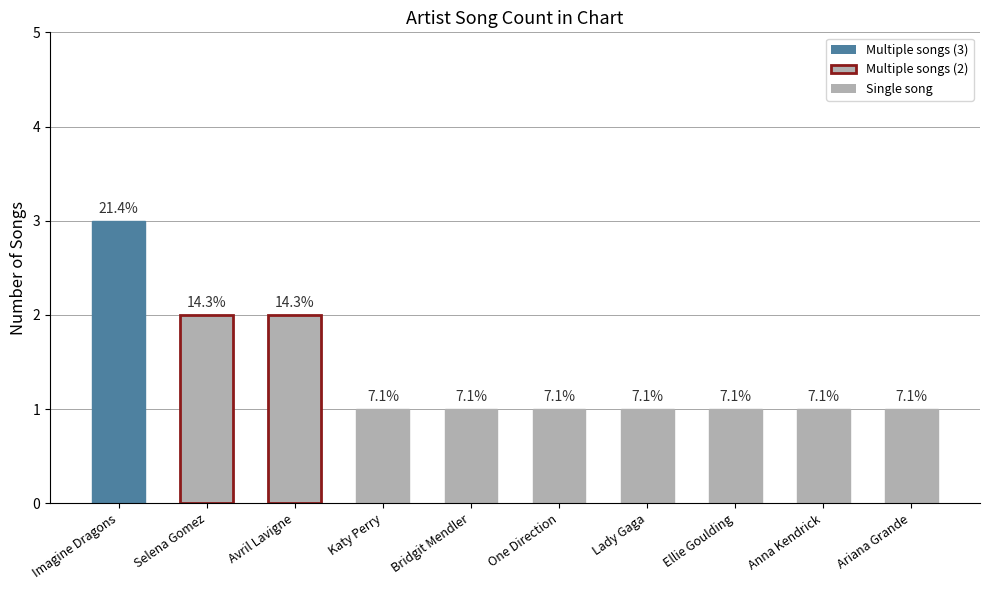

Does the chart contain any negative values?

No